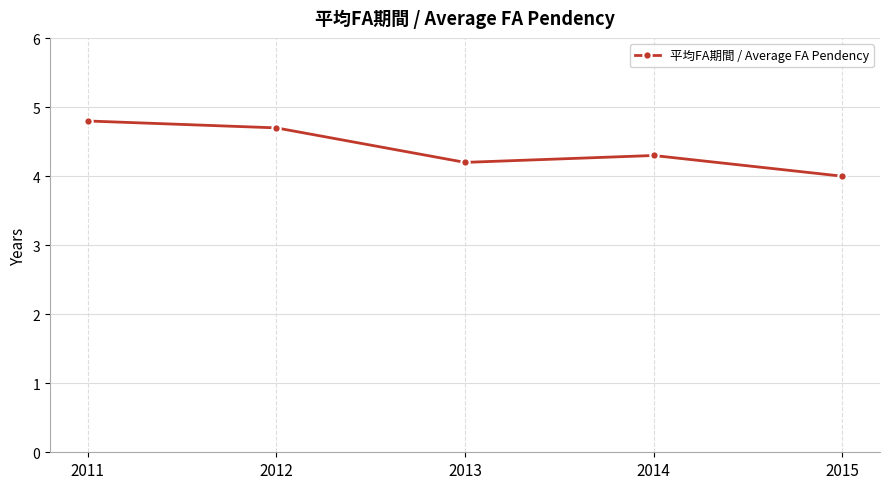

Does the chart display data point markers on the line(s)?

Yes